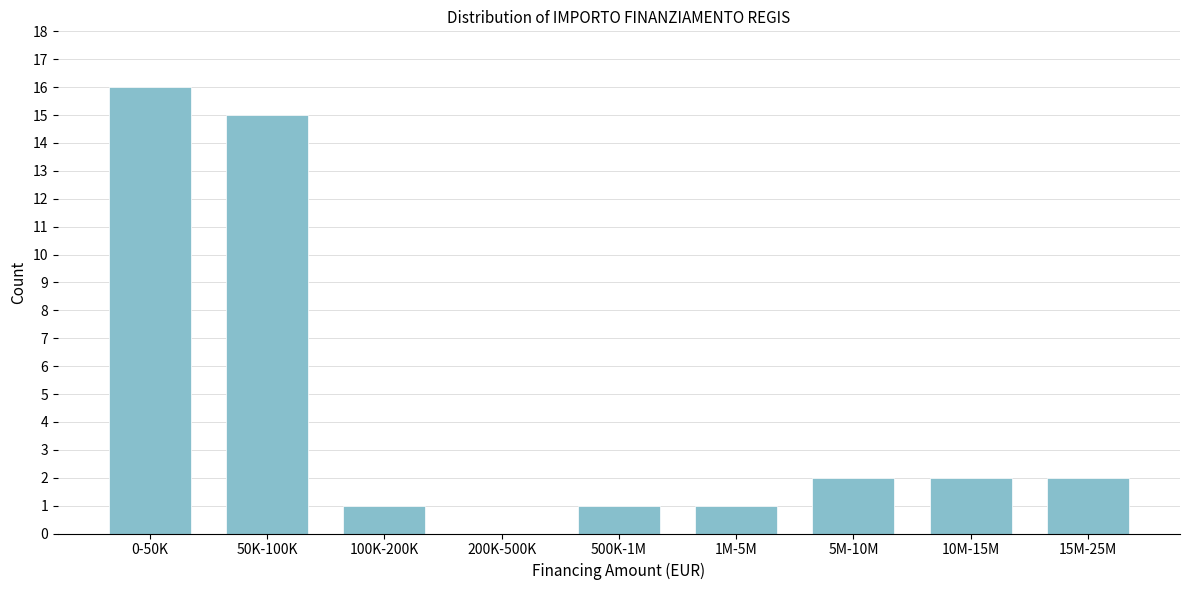

Reading left to right, extract all data points from this chart.

0-50K=16	50K-100K=15	100K-200K=1	200K-500K=0	500K-1M=1	1M-5M=1	5M-10M=2	10M-15M=2	15M-25M=2